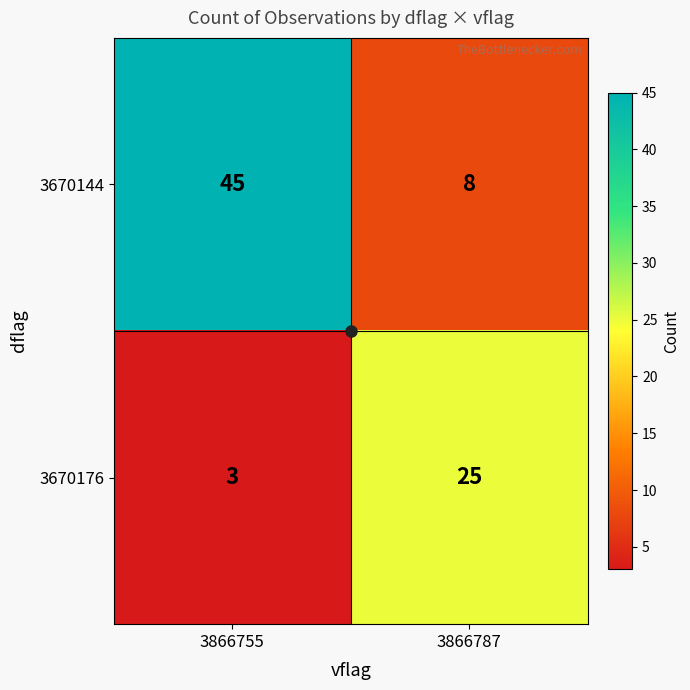

The 3670176 series shows 3 at 3866755. True or false?

True